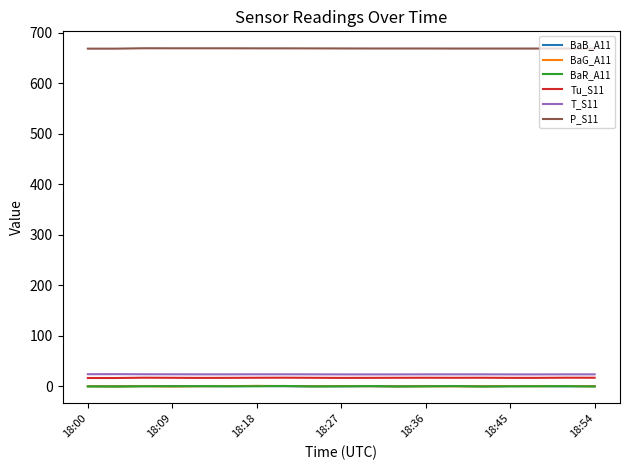

How many lines are shown in the chart?

6